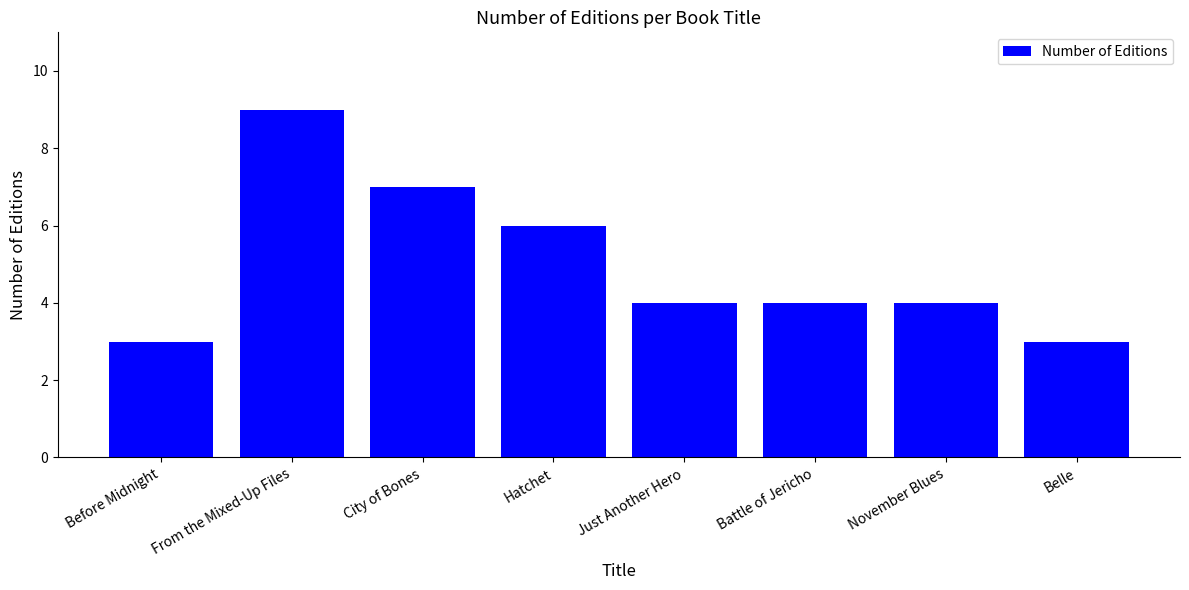

How many values are between 4 and 7?

5